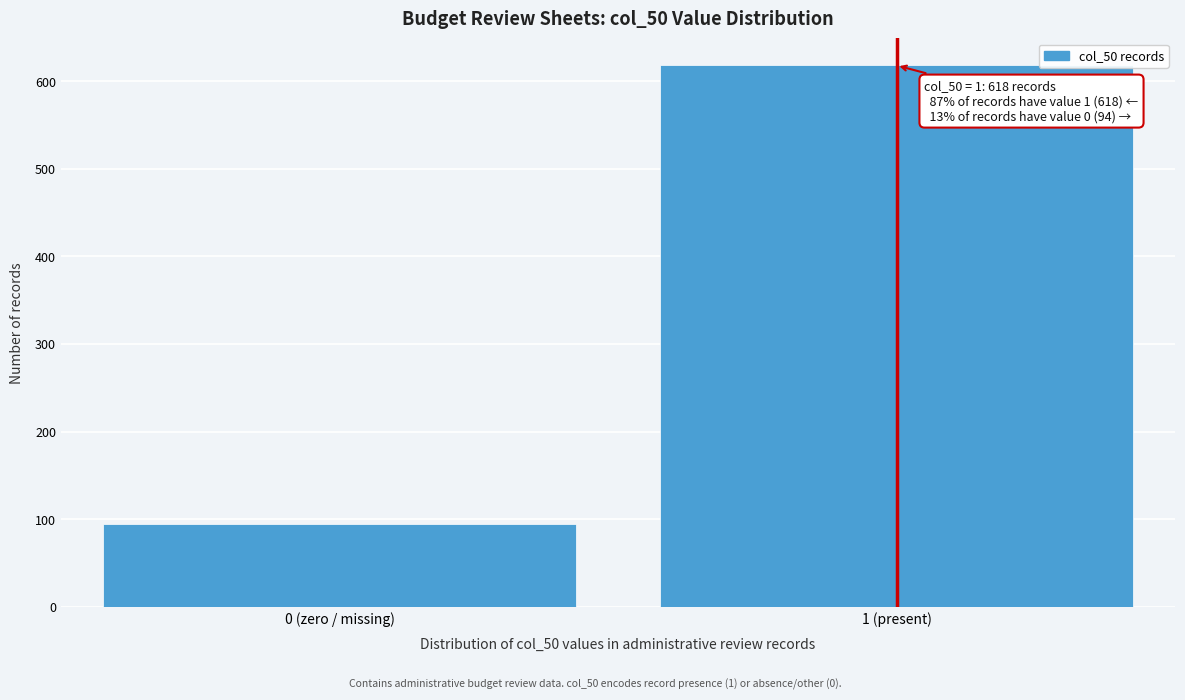

Reading left to right, transcribe all the data shown in this chart.

94	618